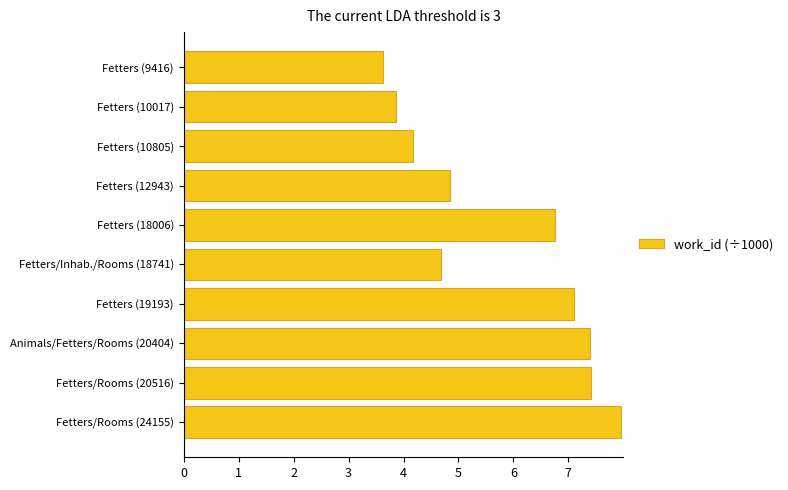

How many data points are less than 6?

5